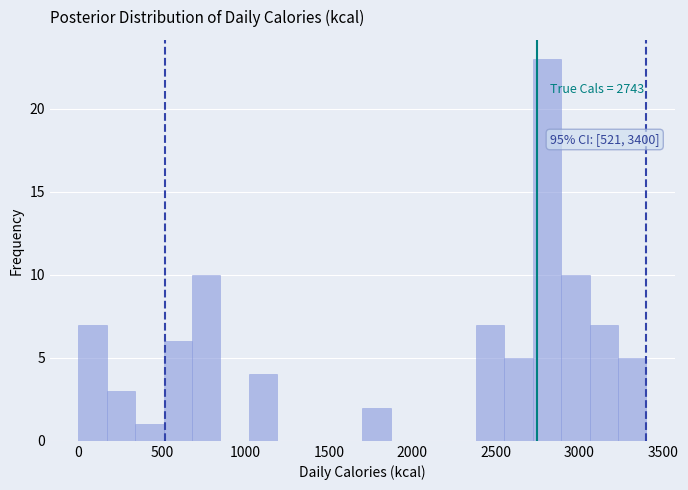

Around what value on the x-axis is the tallest bar? Give the approximate position of its centre, as read against the axis.

2800